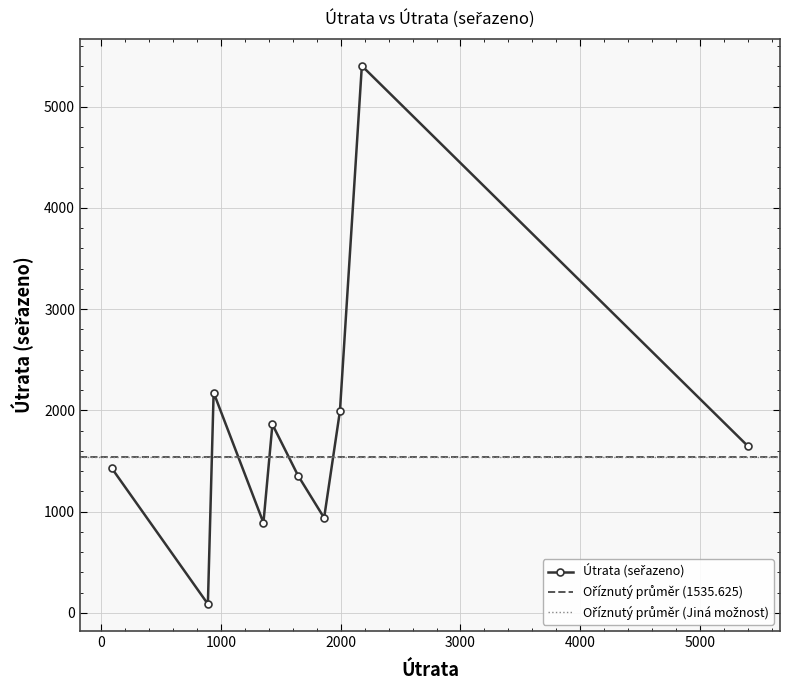

Reading left to right, extract all data points from this chart.

87	890	938	1354	1429	1644	1861	1993	2176	5403